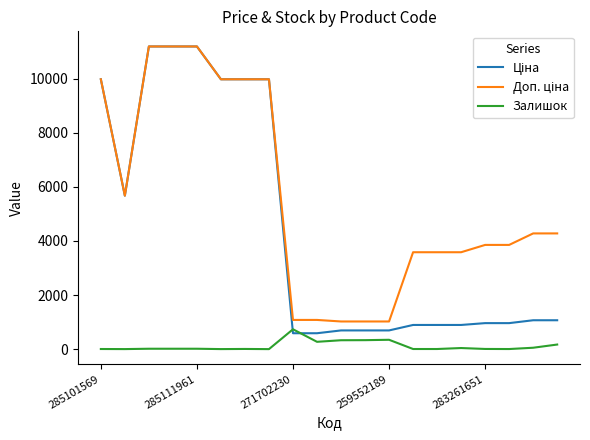

What is the maximum value for Залишок?

736.0